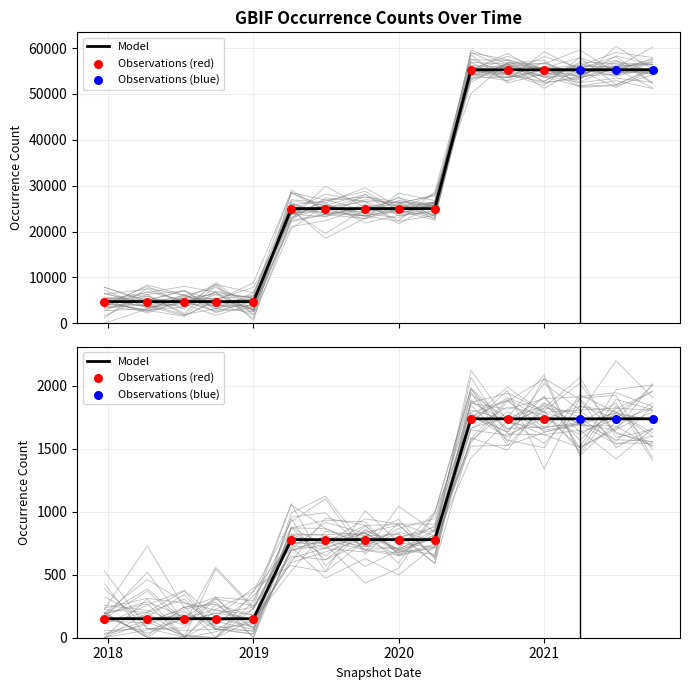

Is the value of Infraspecies at 2018-09-28 greater than the value of Species at 2020-04-01?

No